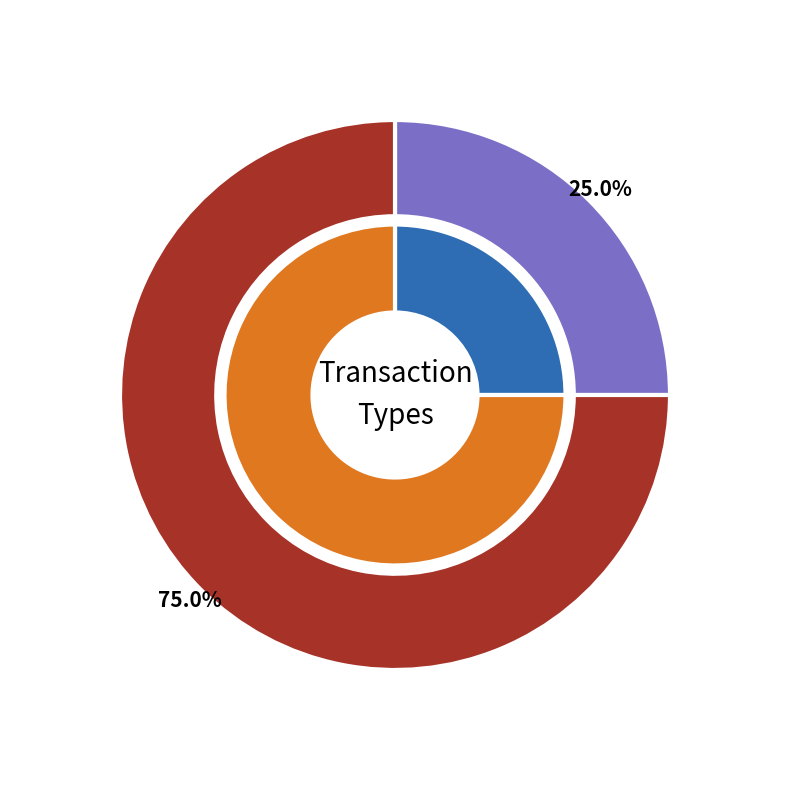

What is the total percentage of Vote and Regular?

100.0%